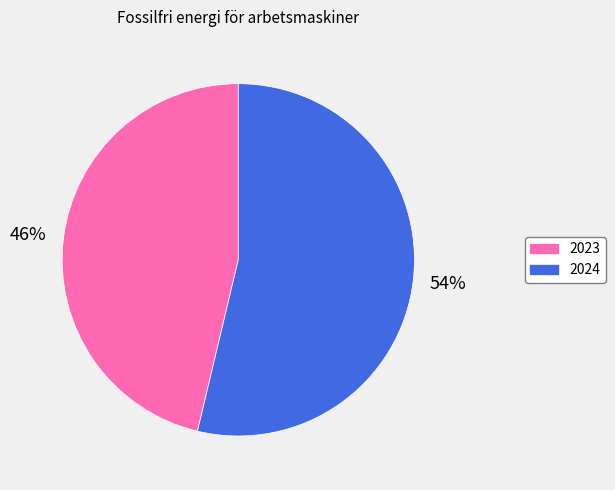

What percentage is the 2023 slice, to the nearest percent?

46%